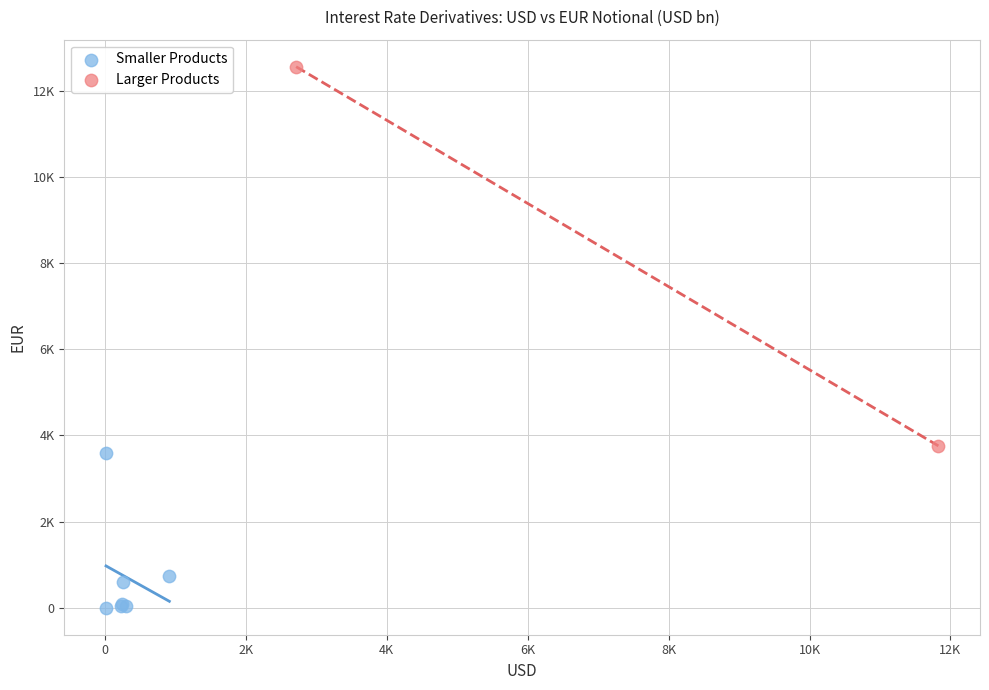

Which series contains the highest Y value?

Larger Products